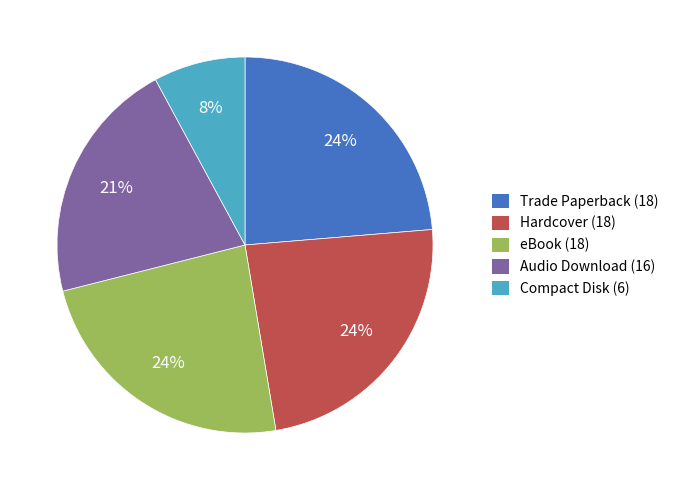

To the nearest percent, what portion does Compact Disk represent?

8%